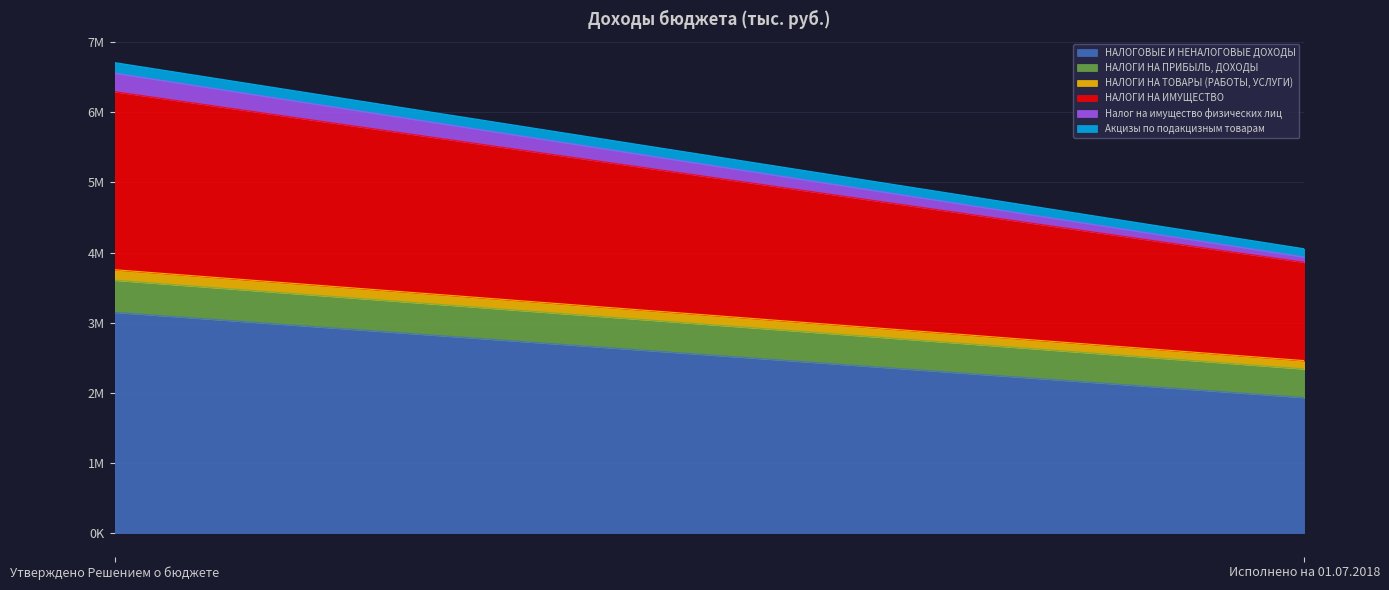

What position from the left is Утверждено Решением о бюджете?

1